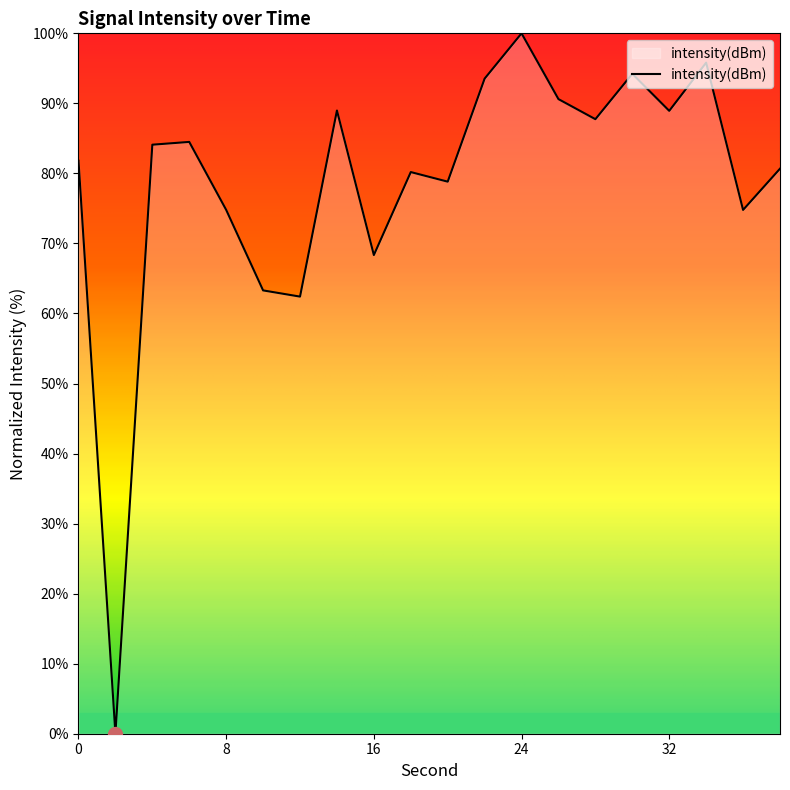

List the labels in order of value, largest first.

24, 34, 30, 22, 26, 14, 32, 28, 6, 4, 0, 38, 18, 20, 8, 36, 16, 10, 12, 2